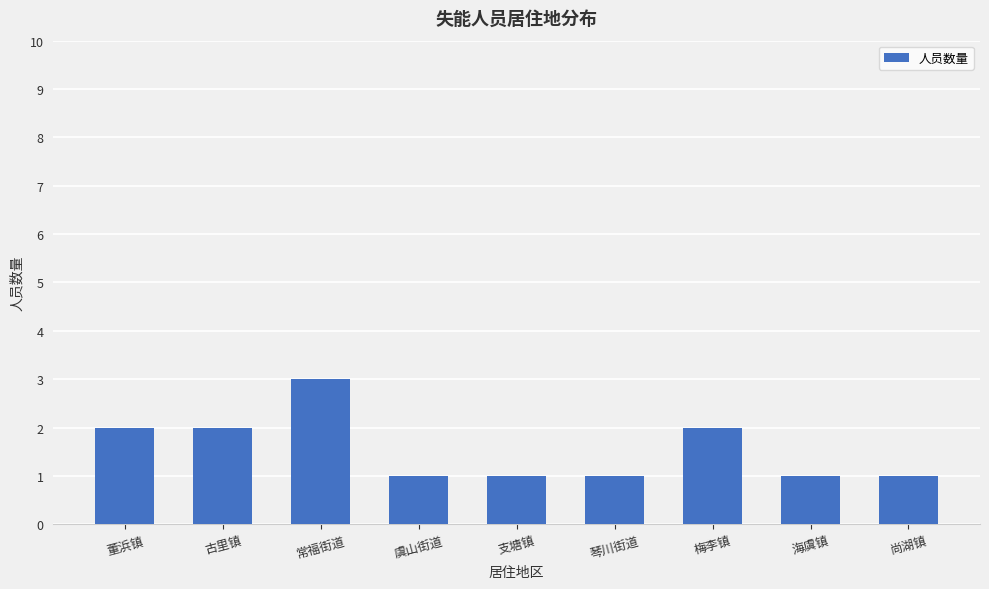

What is the sum of all values?

14